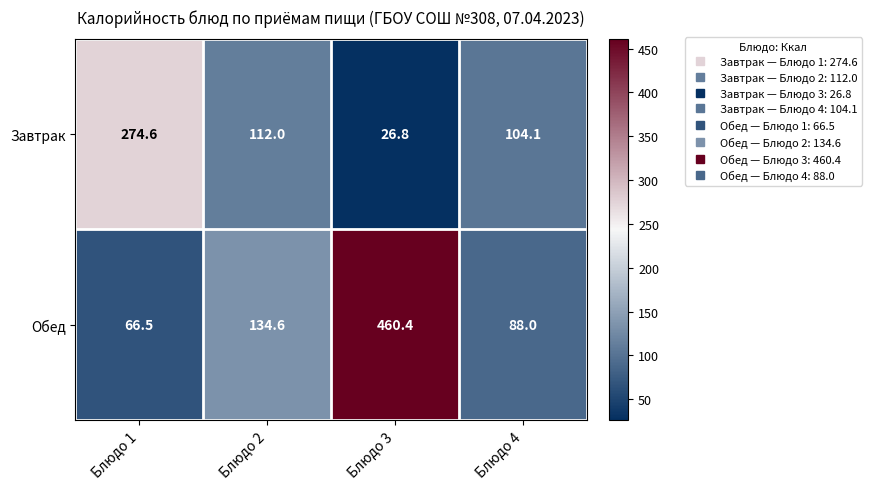

How many data points in Обед are above 134?

2